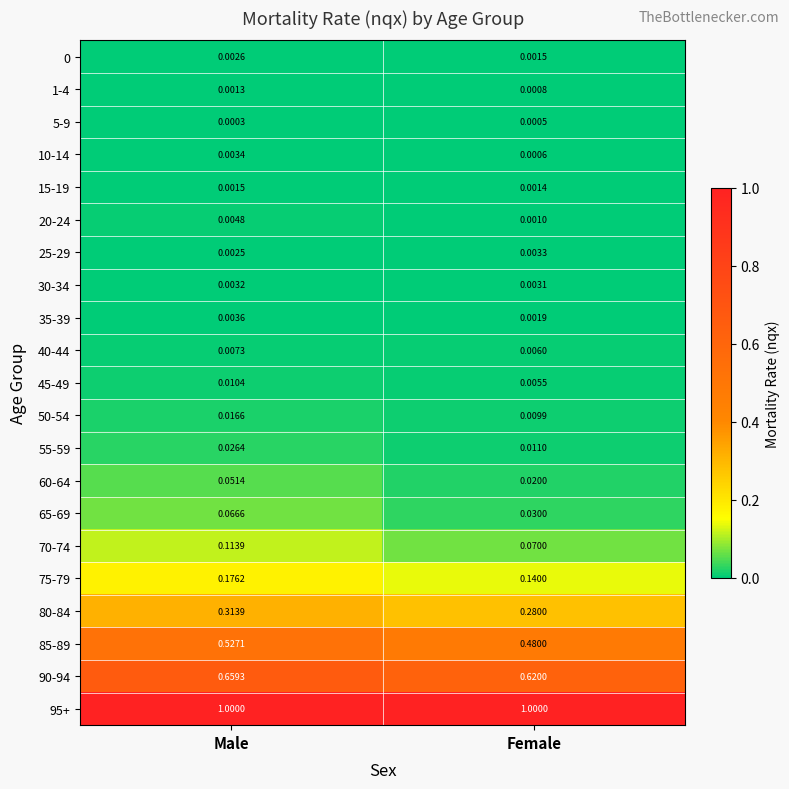

List the labels in order of 40-44 value, largest first.

Male, Female